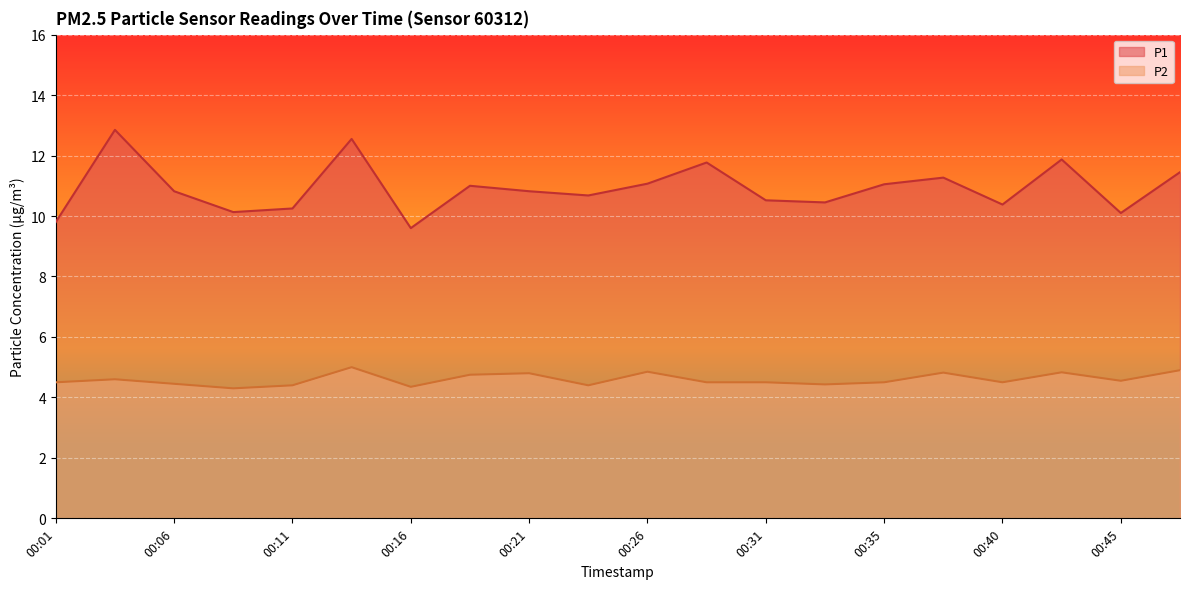

Reading right to left, transcribe all the data shown in this chart.

P1: 11.4	10.1	11.9	10.4	11.3	11.1	10.4	10.5	11.8	11.1	10.7	10.8	11.0	9.6	12.6	10.2	10.1	10.8	12.8	9.8
P2: 4.9	4.5	4.8	4.5	4.8	4.5	4.4	4.5	4.5	4.8	4.4	4.8	4.8	4.3	5.0	4.4	4.3	4.5	4.6	4.5